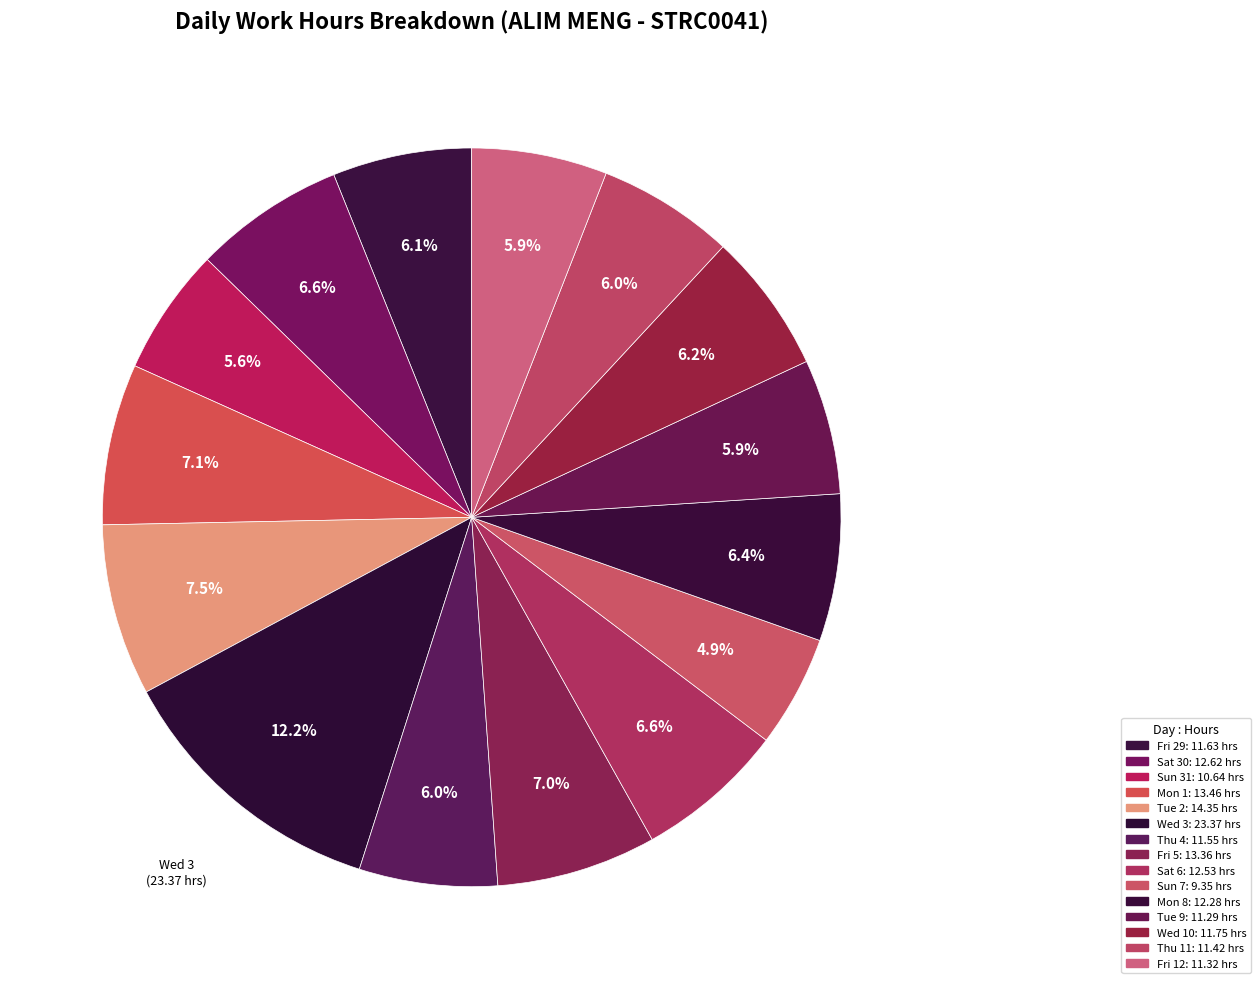

Count the number of slices in the pie.

15